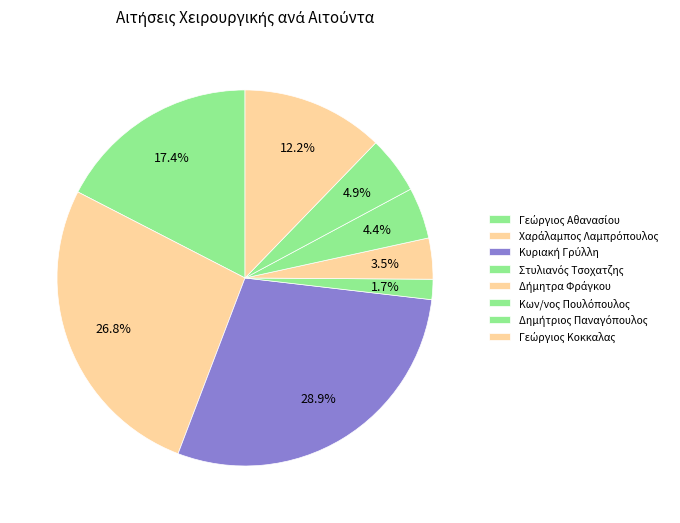

Count the number of slices in the pie.

8